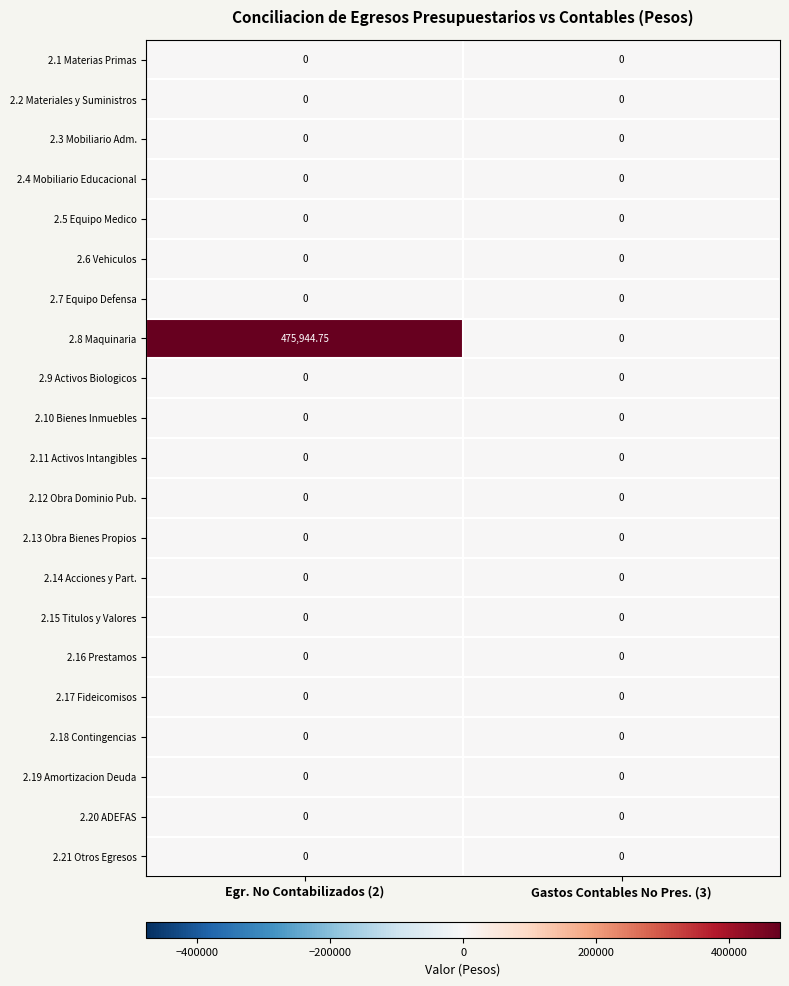

Count the number of categories in the chart.

2